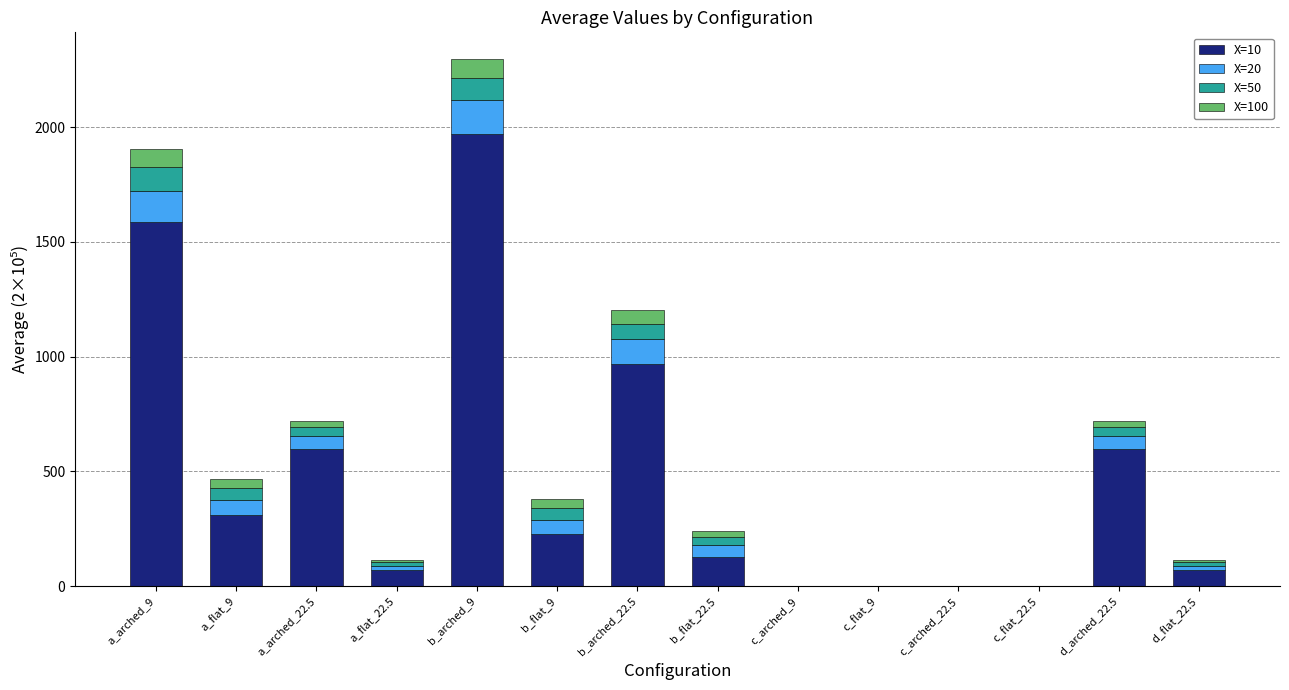

At which category is the sum across all series the highest?

b_arched_9